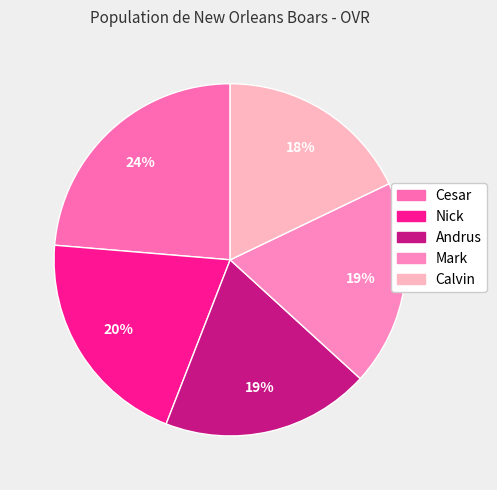

Rank the categories by value from highest to lowest.

Cesar, Nick, Andrus, Mark, Calvin